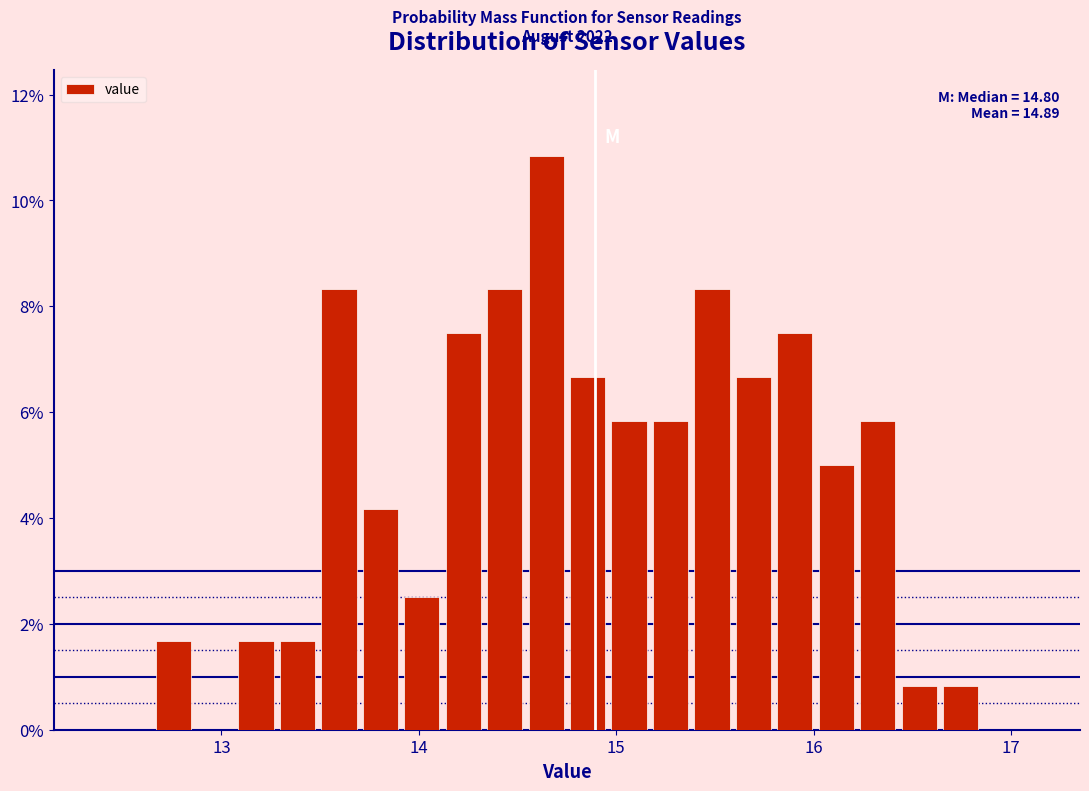

Read against the x-axis, roughly where is the centre of the tallest bar?

14.6